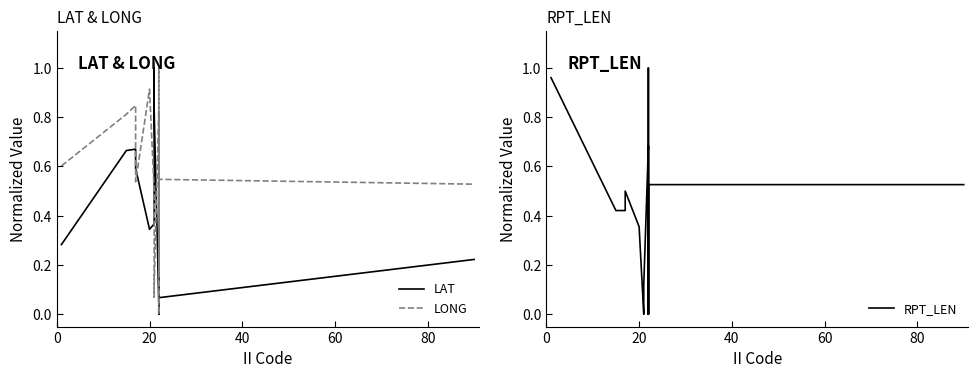

Rank the series by their maximum value, from highest to lowest.

LAT, LONG, RPT_LEN